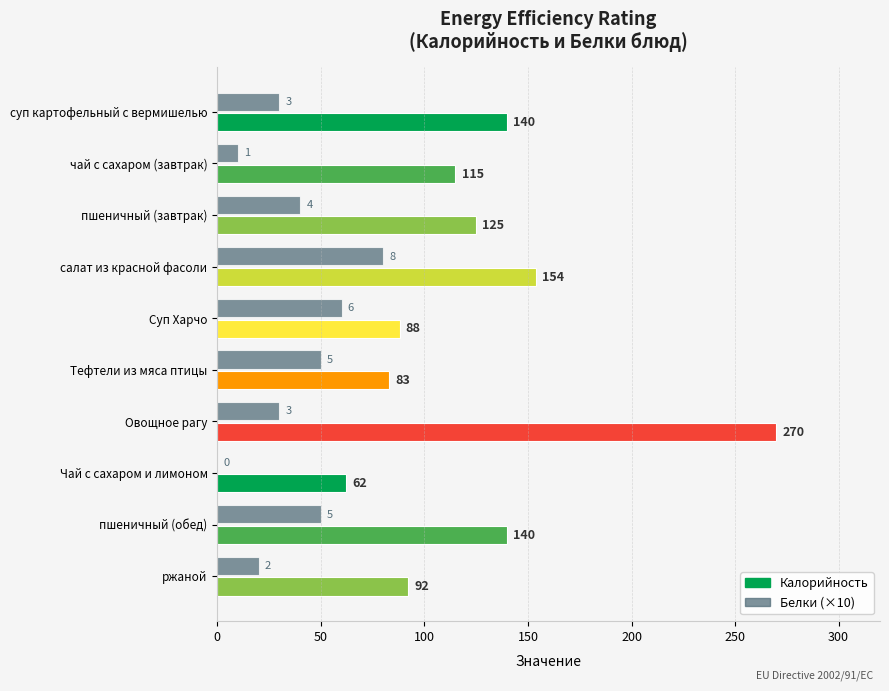

Where is Белки (×10) nearest to the value 40?

пшеничный (завтрак)